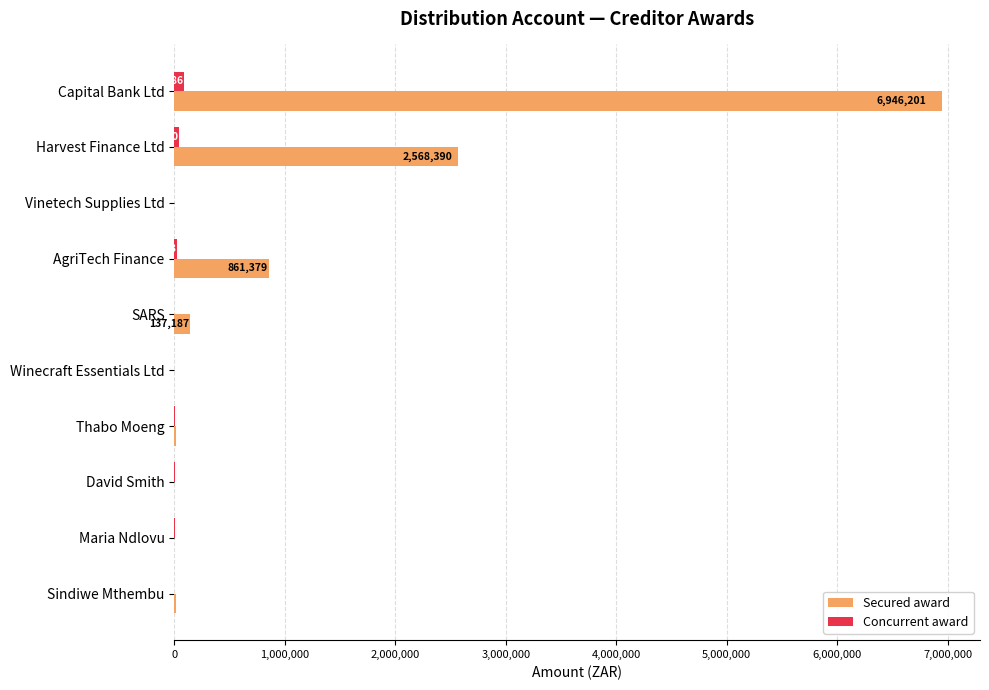

The Secured award series shows 0.0 at Maria Ndlovu. True or false?

True